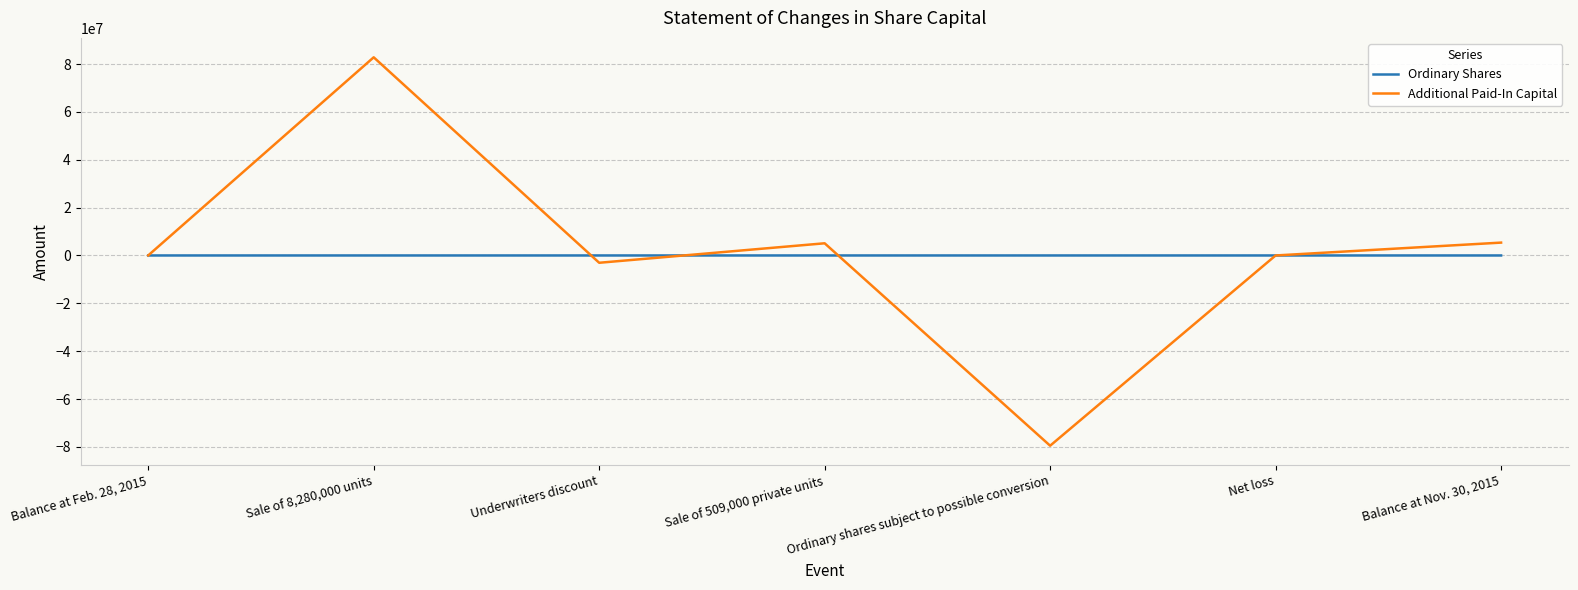

What is the lowest value of the Ordinary Shares series?

-780